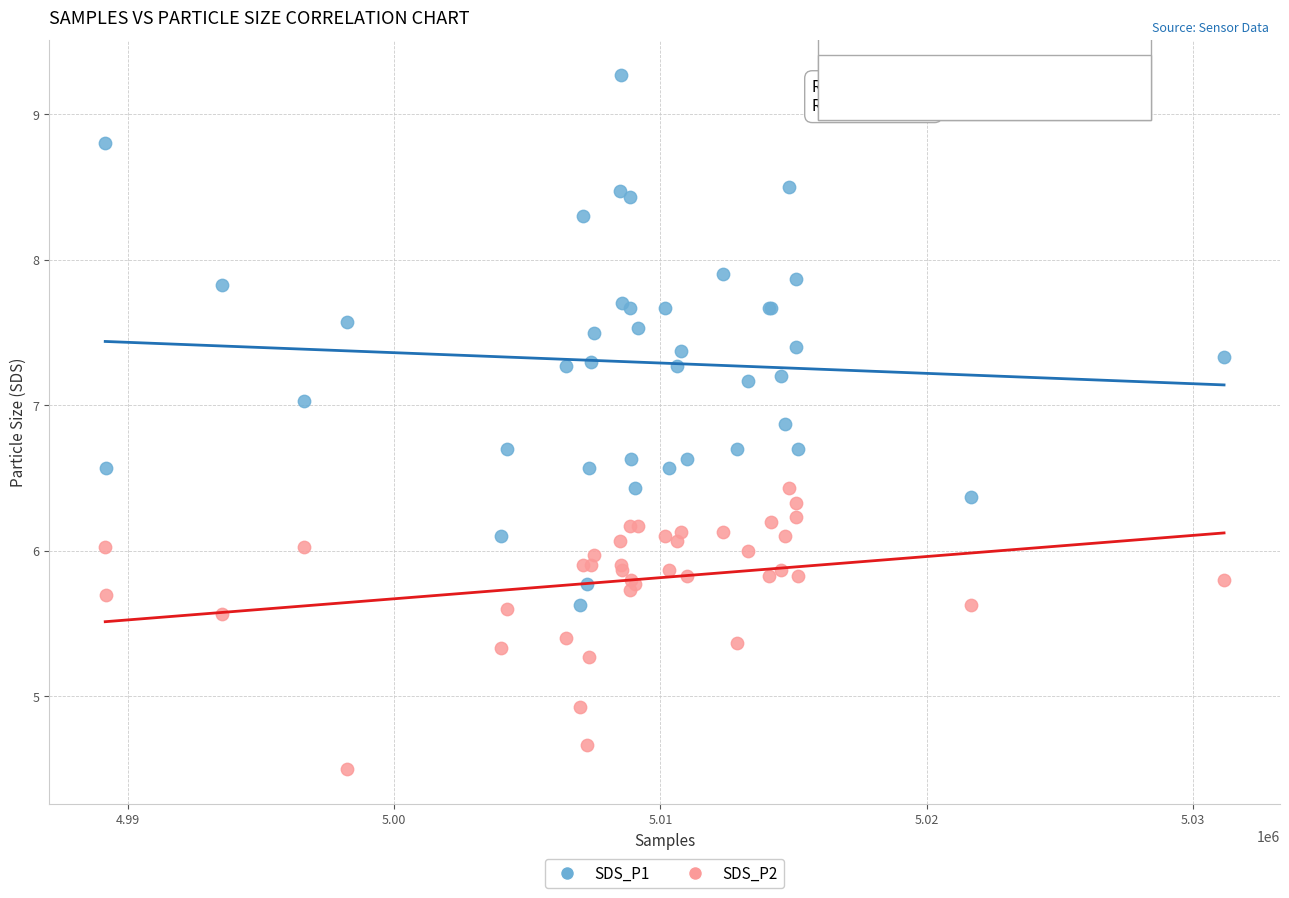

In the SDS_P2 series, what Y value is closest to 5?

4.9